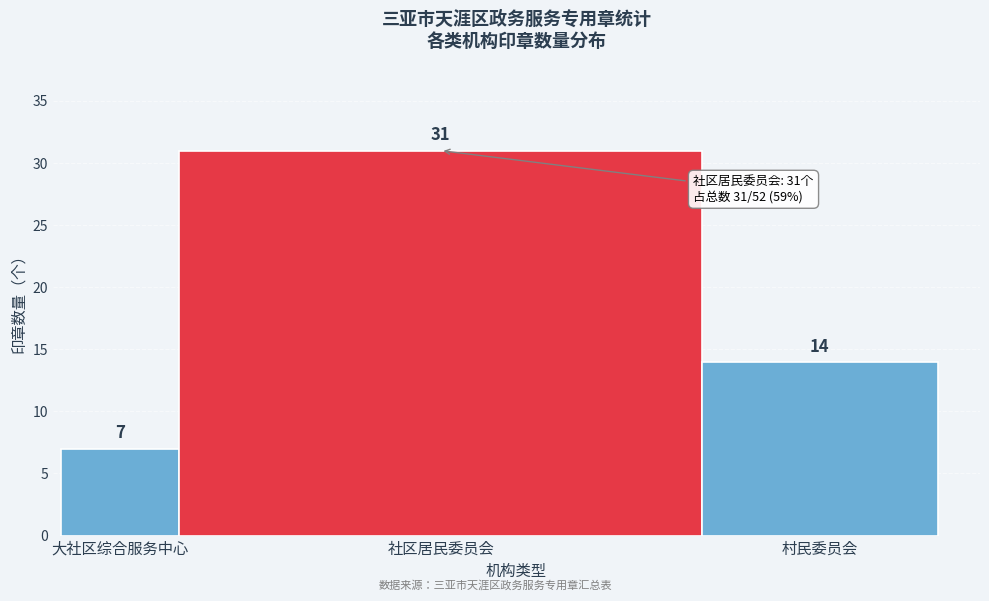

Reading left to right, list all the values displayed in this chart.

7	31	14